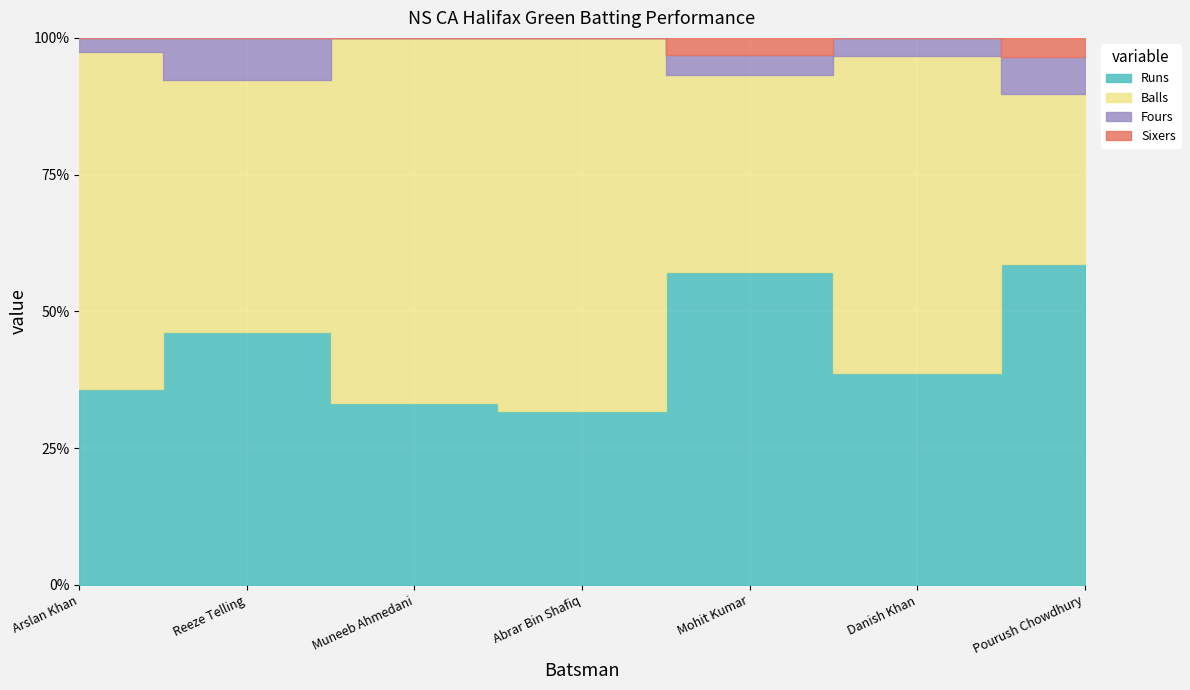

At how many categories does at least one series exceed 17?

3